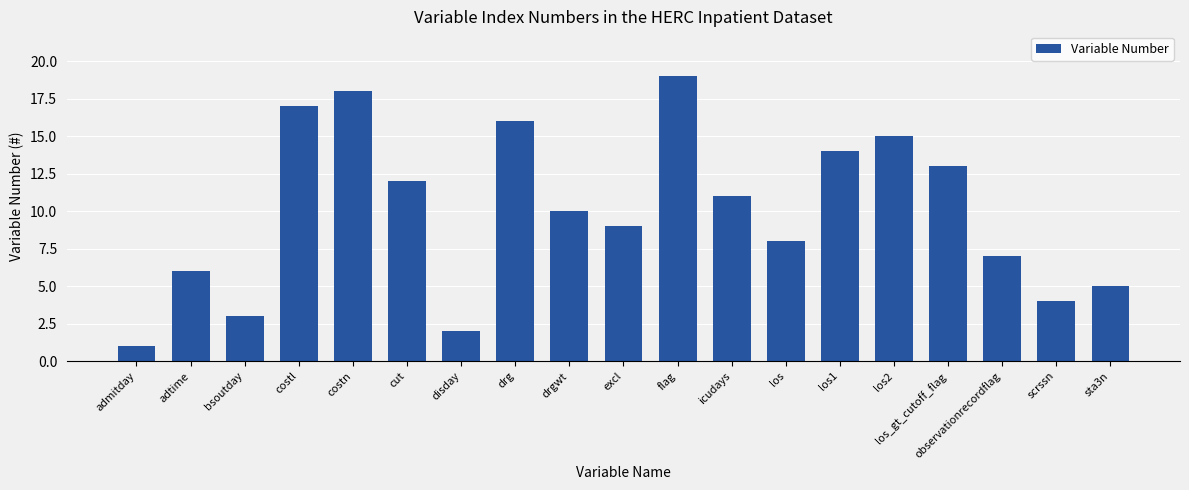

List the labels in order of value, smallest first.

admitday, disday, bsoutday, scrssn, sta3n, adtime, observationrecordflag, los, excl, drgwt, icudays, cut, los_gt_cutoff_flag, los1, los2, drg, costl, costn, flag